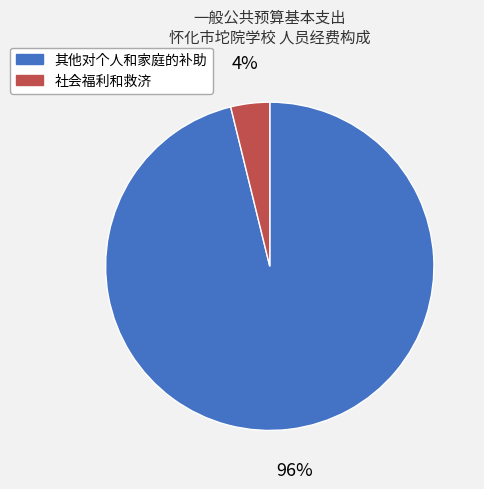

Count the number of slices in the pie.

2